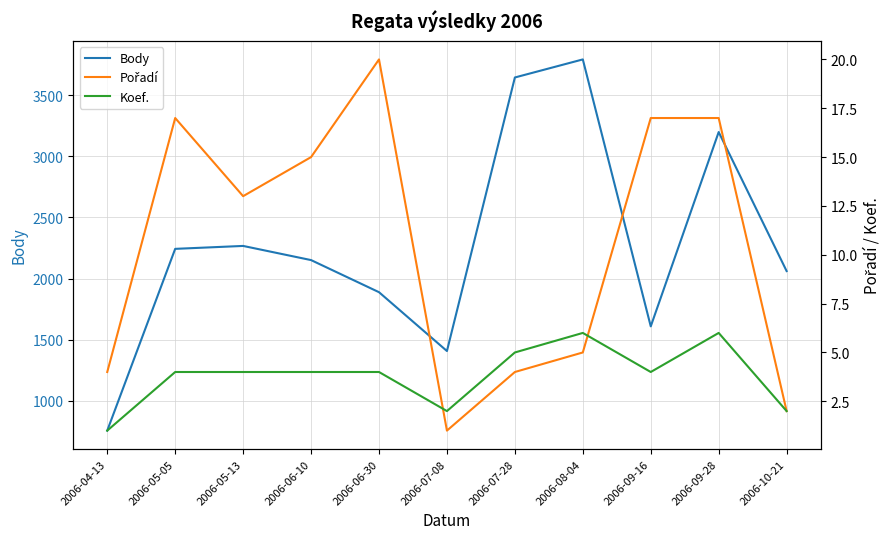

Which series has the largest total across all categories?

Body